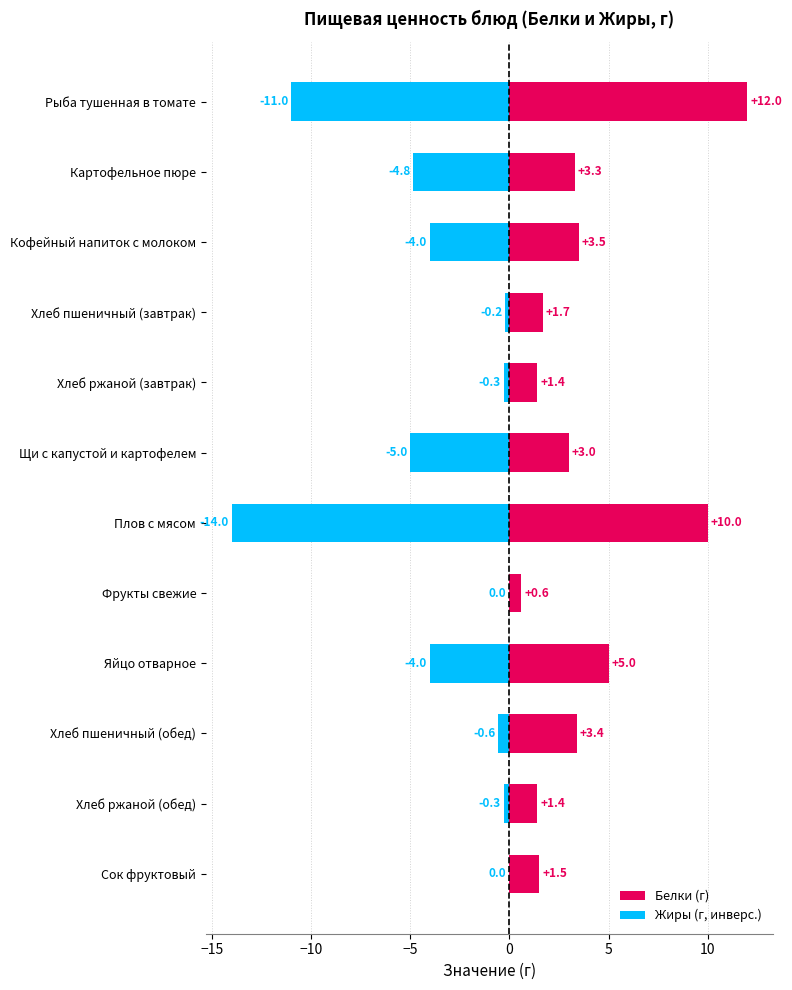

How many groups of bars are there?

12